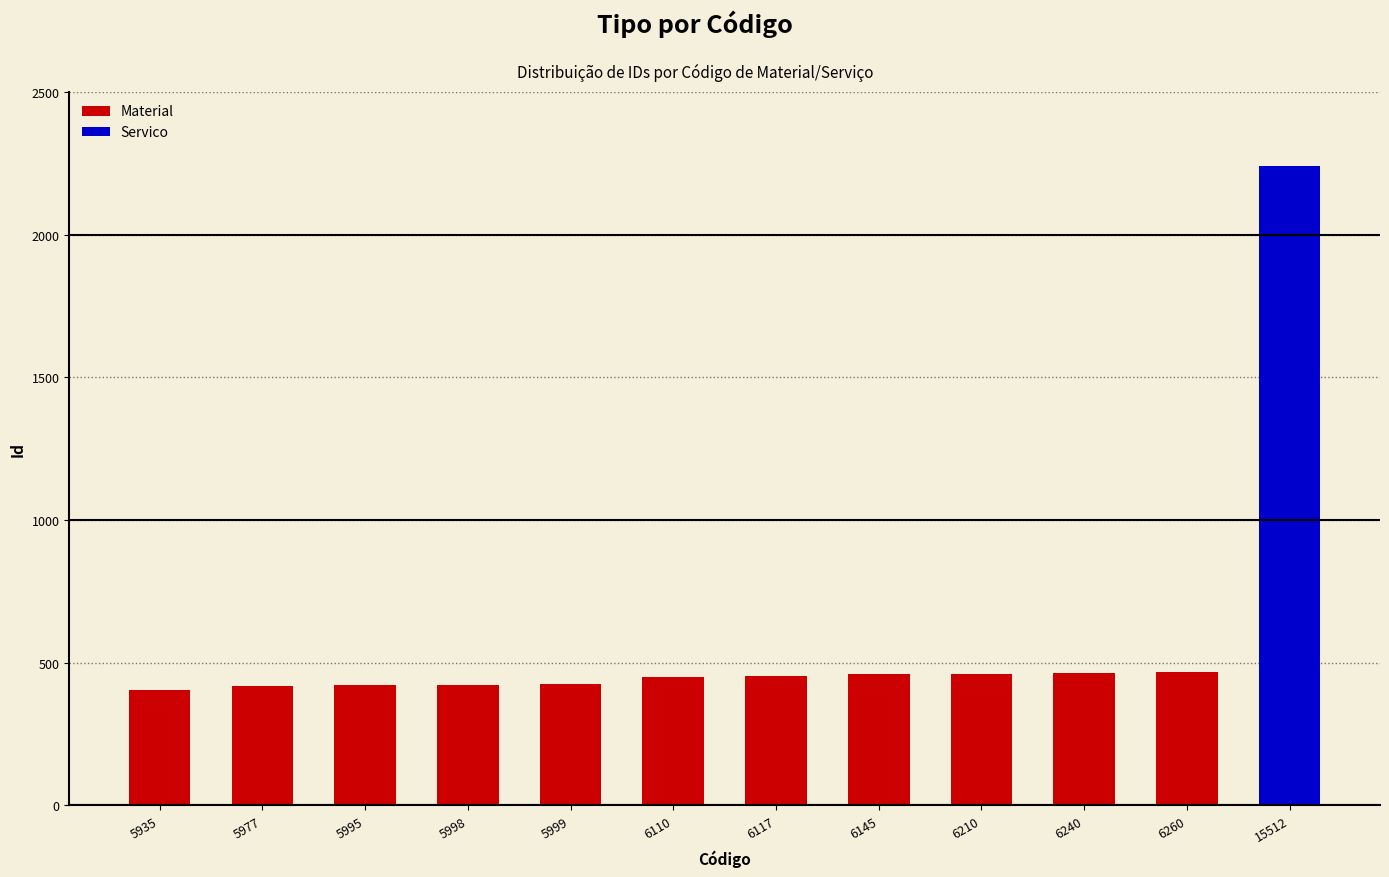

Where does the data first go above 450?

6117